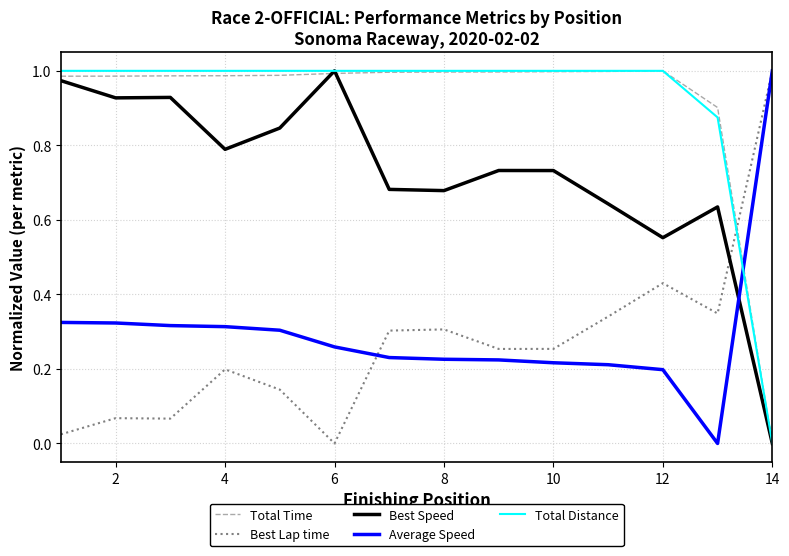

True or false: Total Time and Best Lap time intersect in this chart.

True